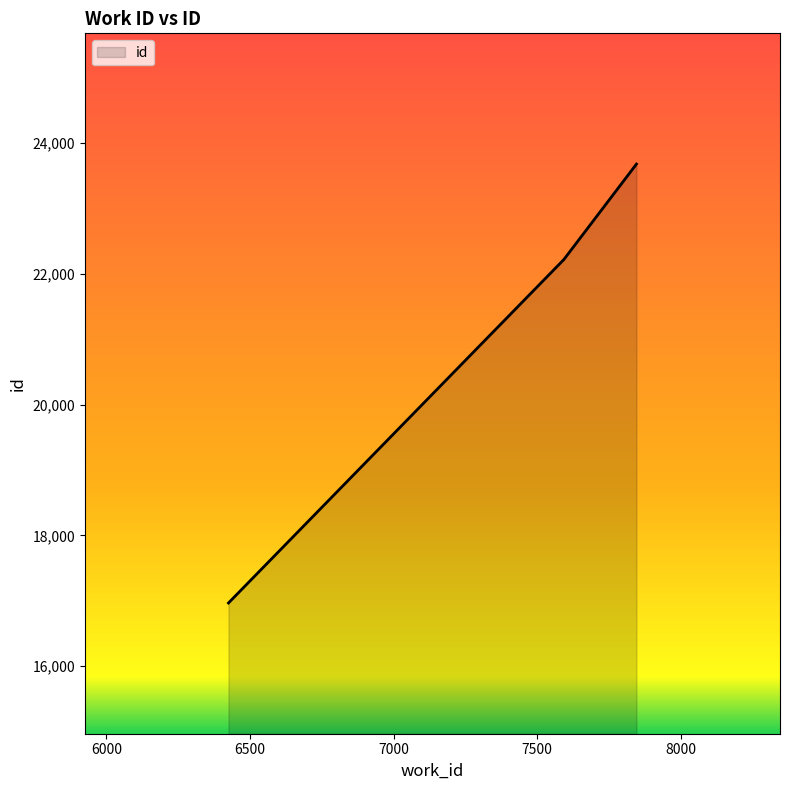

What is the difference between the maximum and minimum values?

6714